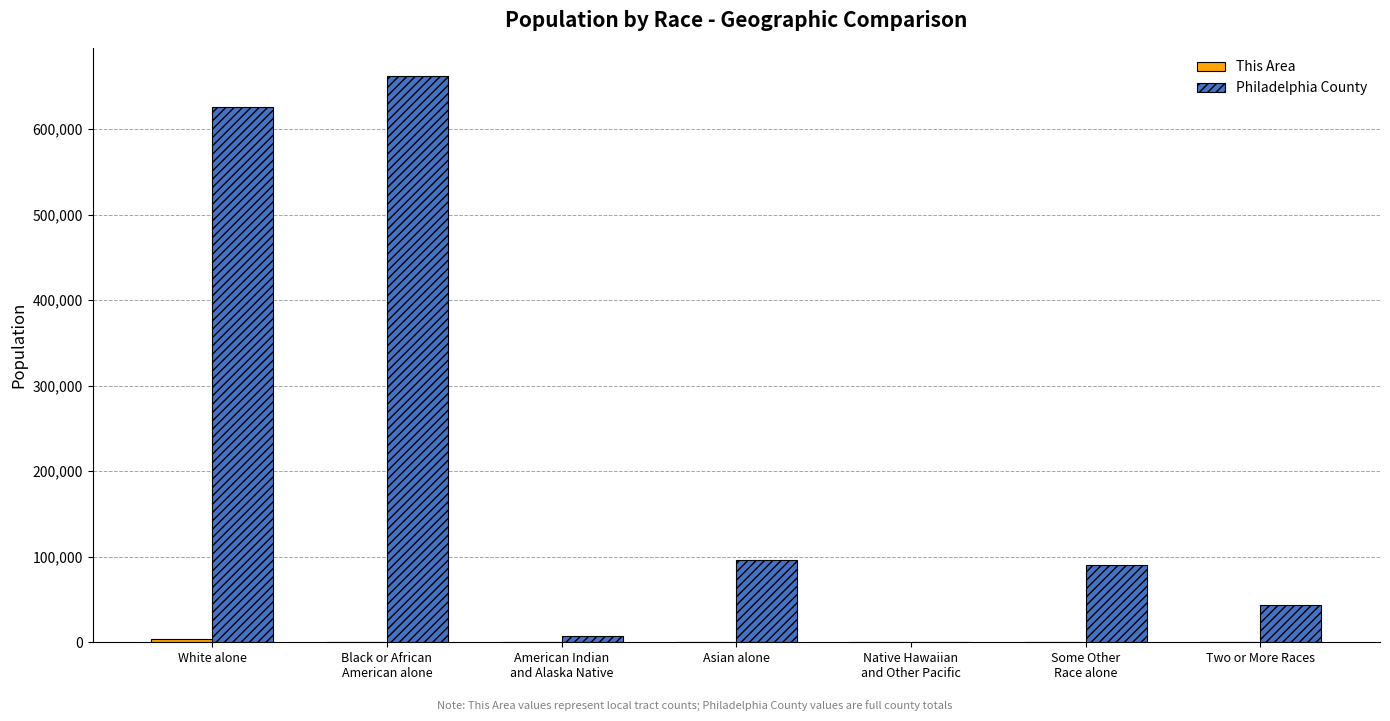

How many distinct data groups are displayed?

2